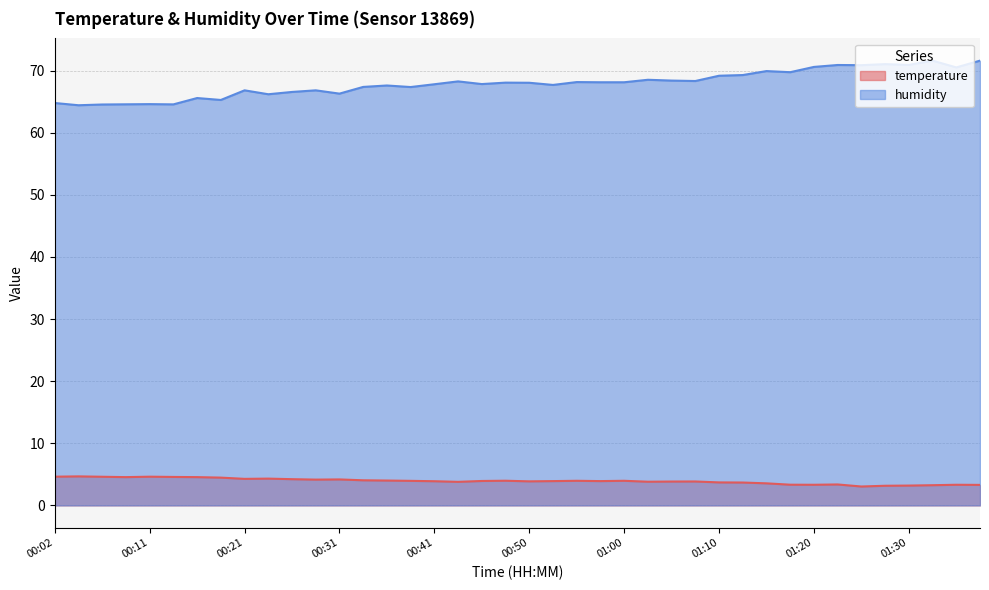

Where is temperature nearest to the value 3?

01:25